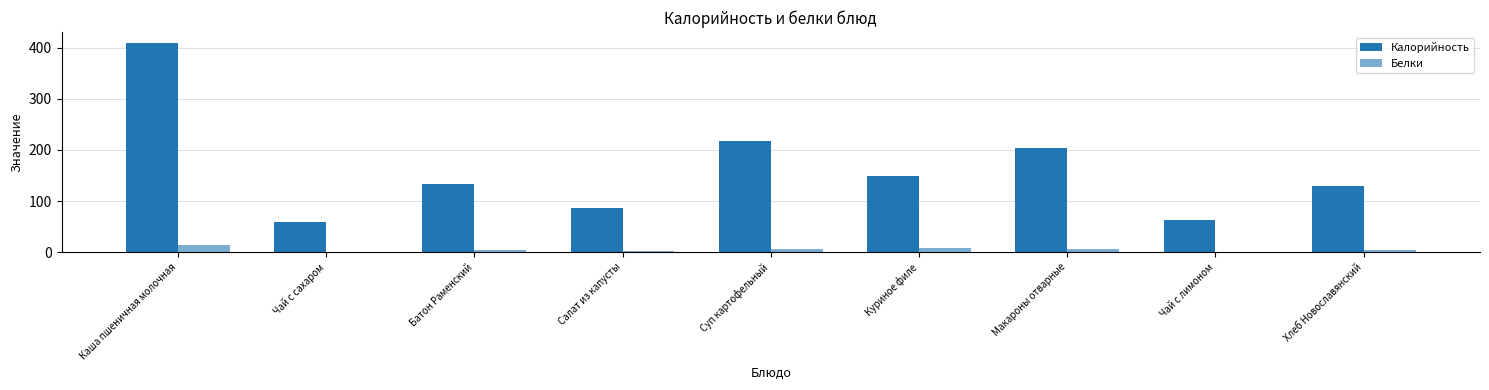

Between Чай с сахаром and Батон Раменский, which series saw the biggest shift?

Калорийность